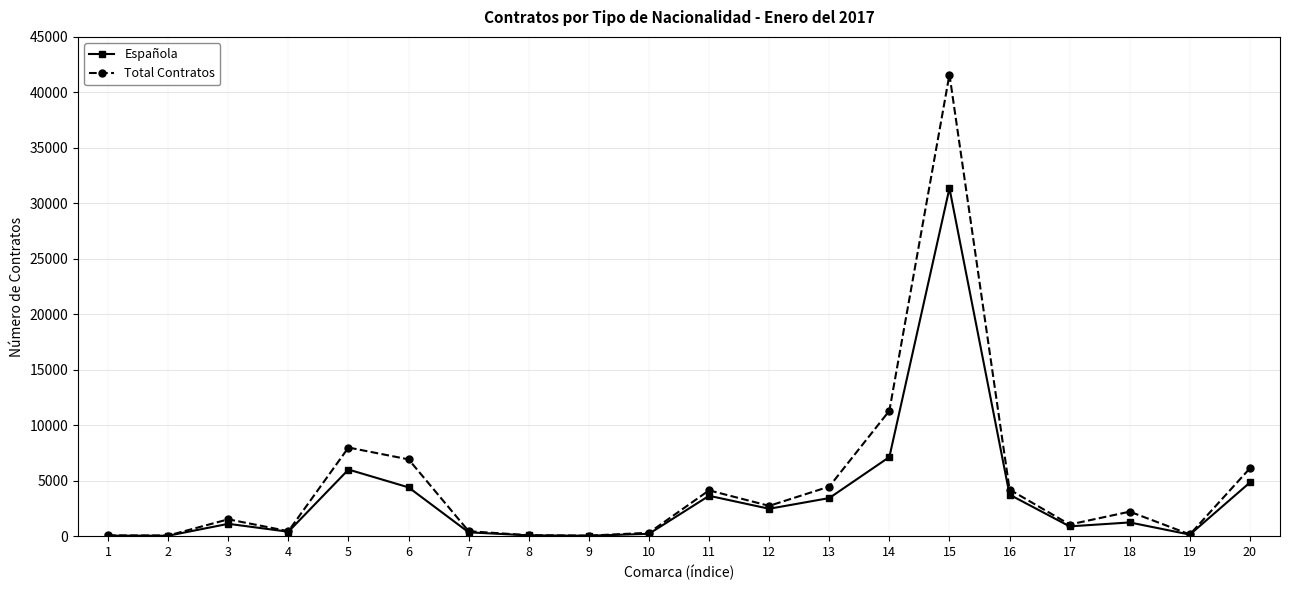

The value of Total Contratos at 6 is 6923. True or false?

True